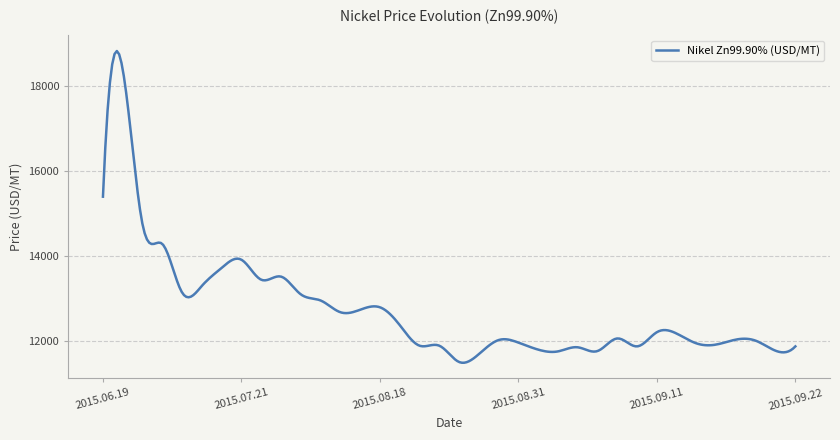

What is the average value?

12730.1